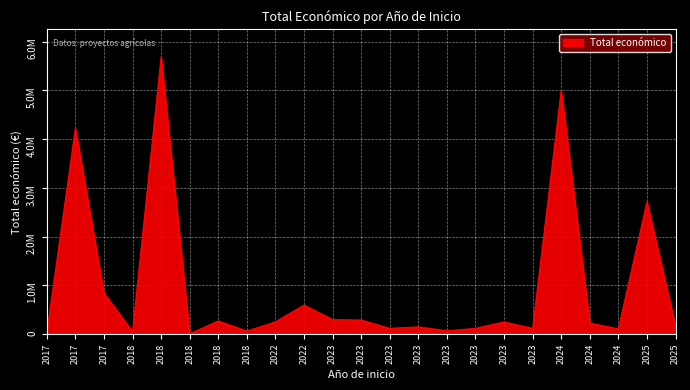

The value at 2017 is 12985. True or false?

False